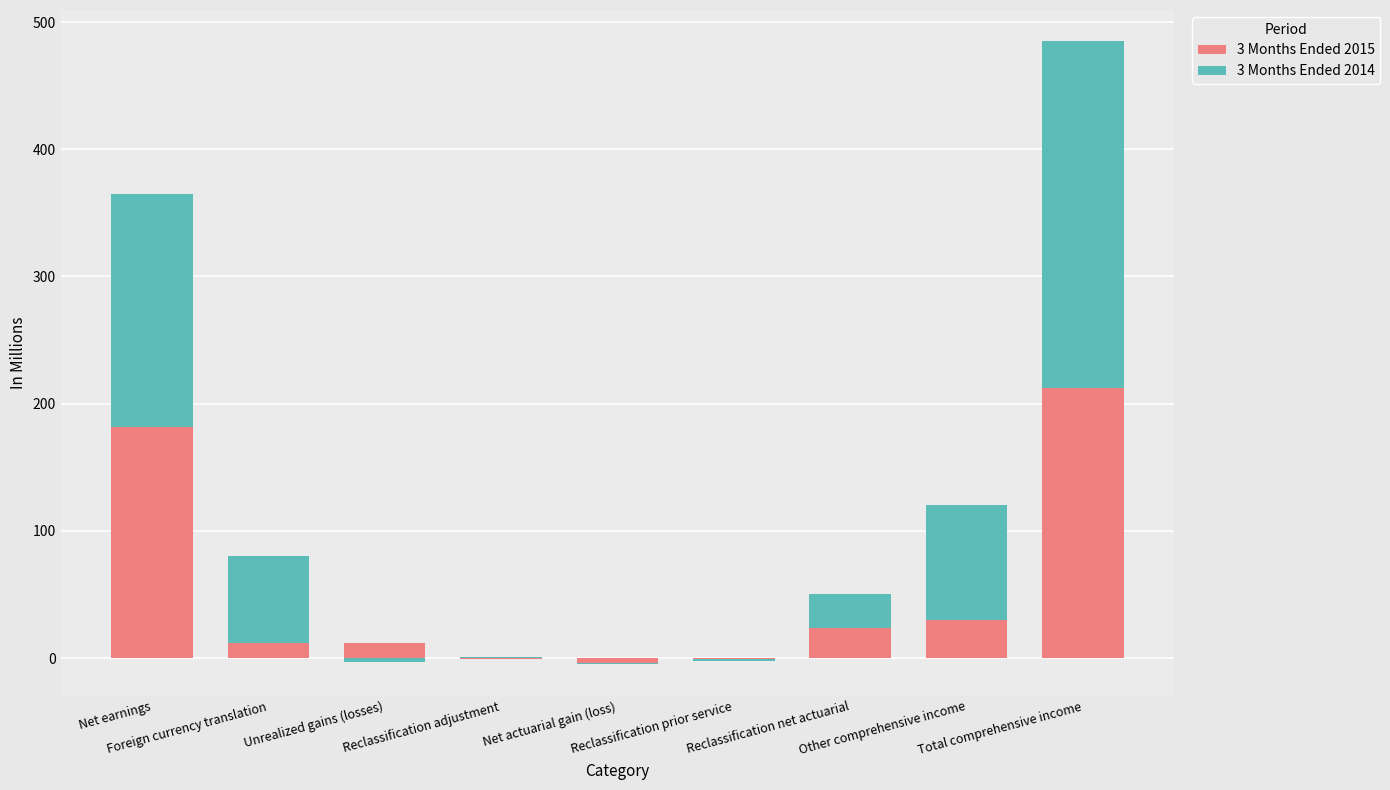

Rank the series at Other comprehensive income from lowest to highest value.

3 Months Ended 2015, 3 Months Ended 2014